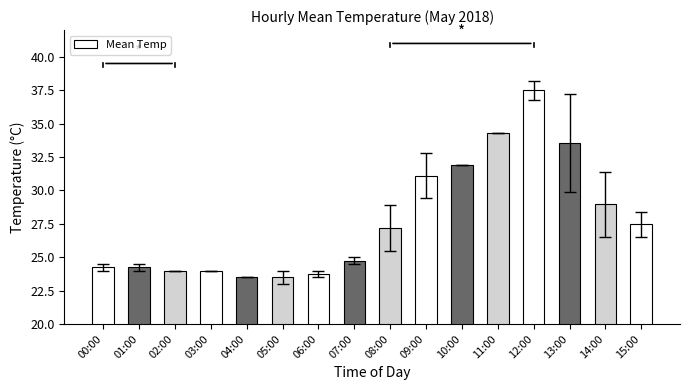

What is the maximum value shown in the chart?

37.5